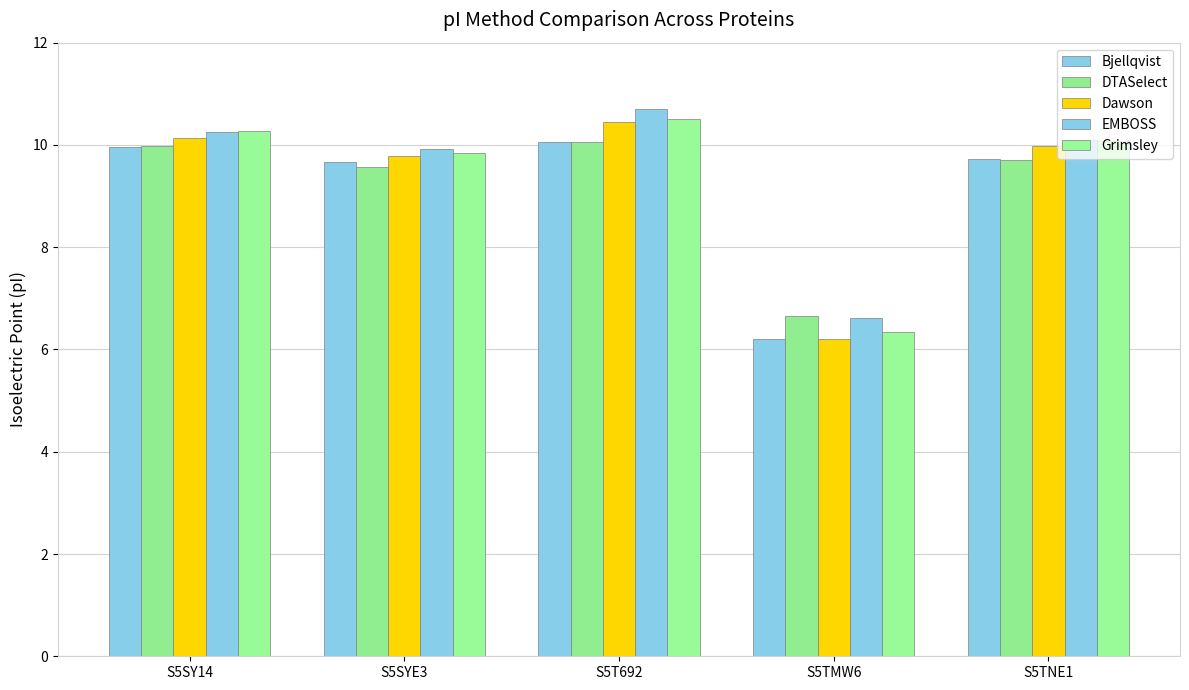

At S5T692, list the series in order from smallest to largest.

Bjellqvist, DTASelect, Dawson, Grimsley, EMBOSS